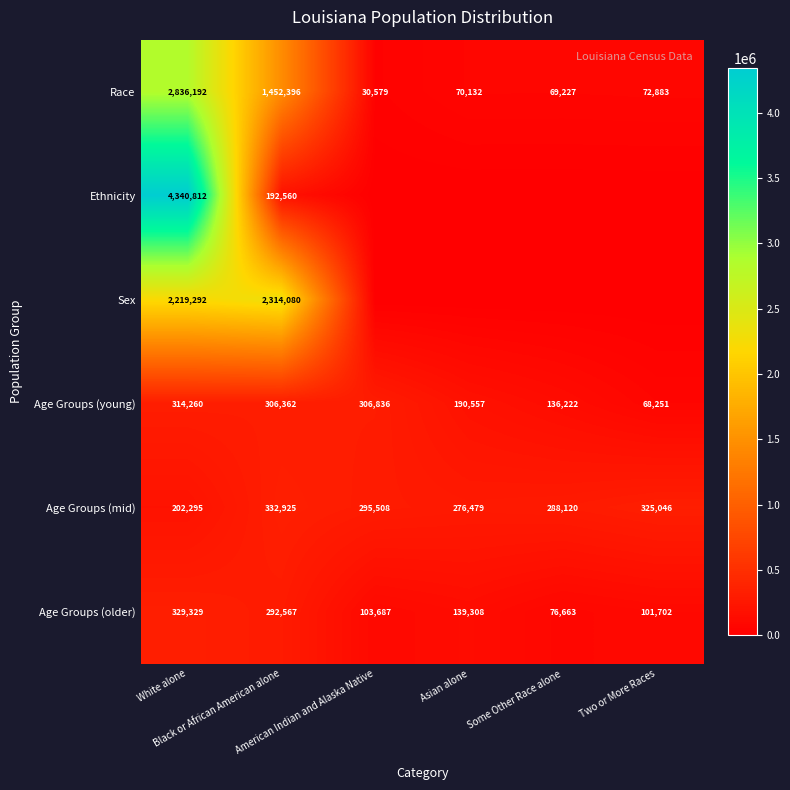

What is the minimum value for Age Groups (older)?

76663